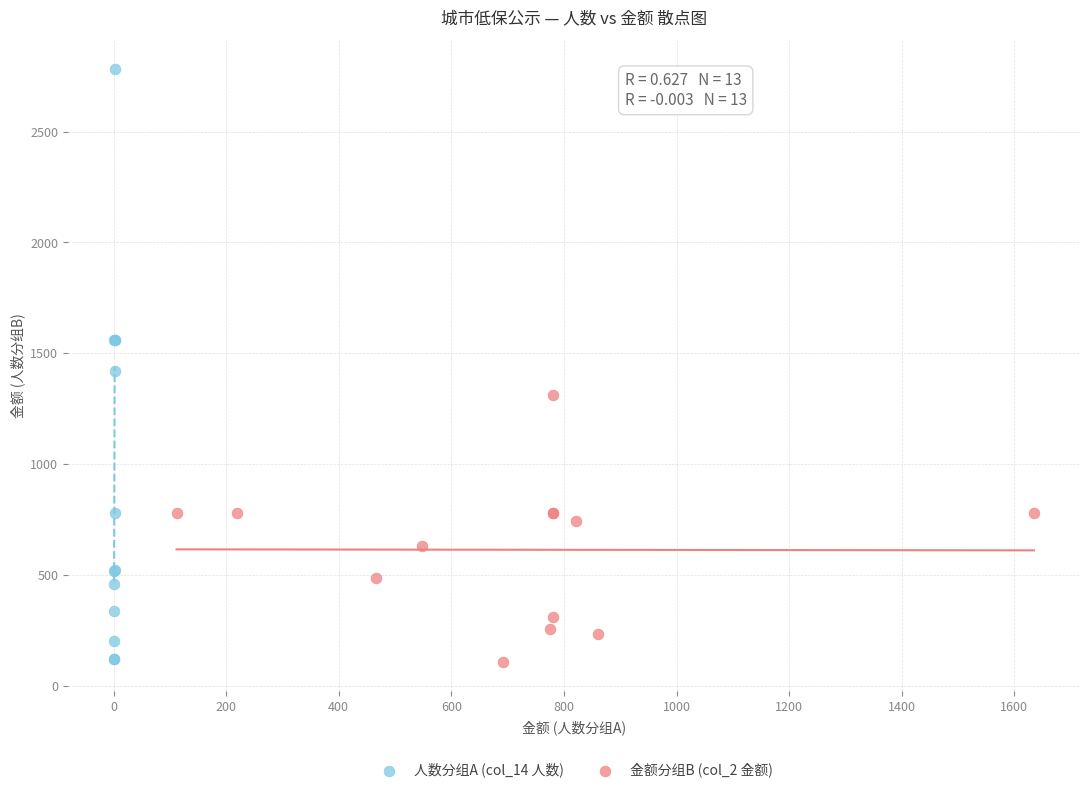

What are all the series names shown in the legend?

人数分组A (col_14 人数), 金额分组B (col_2 金额)